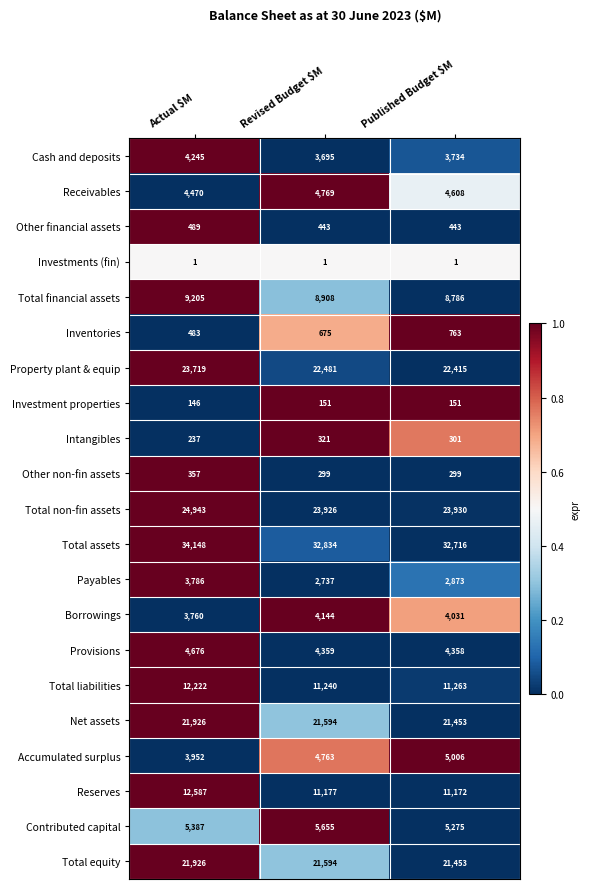

How many values in the Net assets series are below 21594?

1